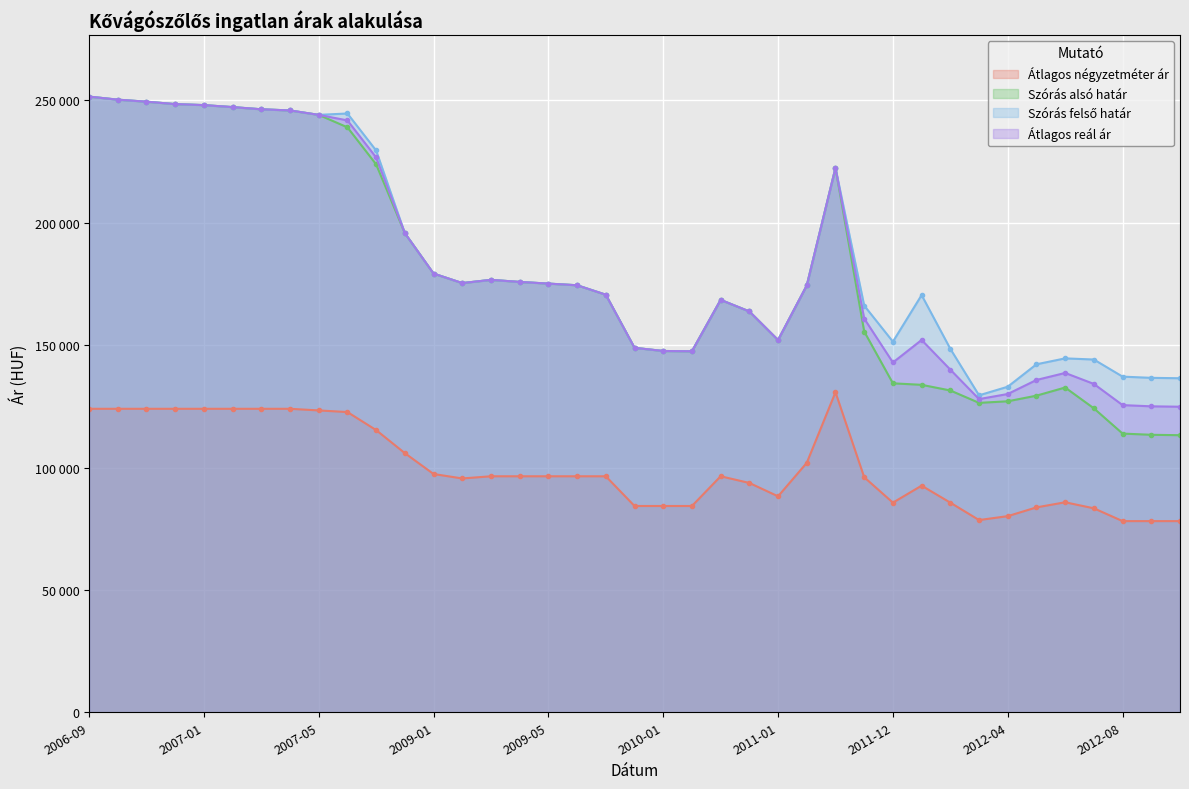

What is the label of the 28th point from the left?

2011-11